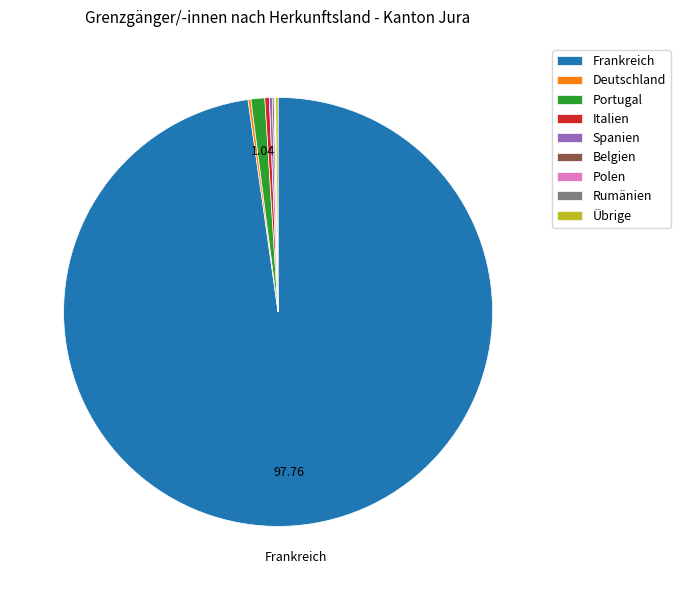

Which category has the biggest portion of the pie?

Frankreich